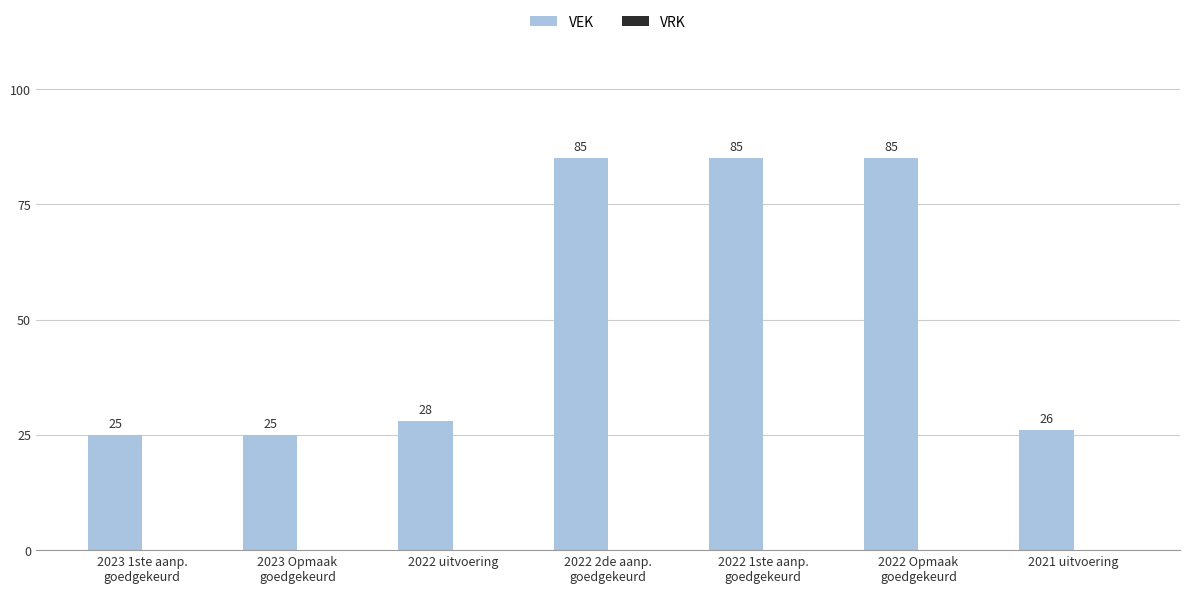

How many bars are there in total?

7